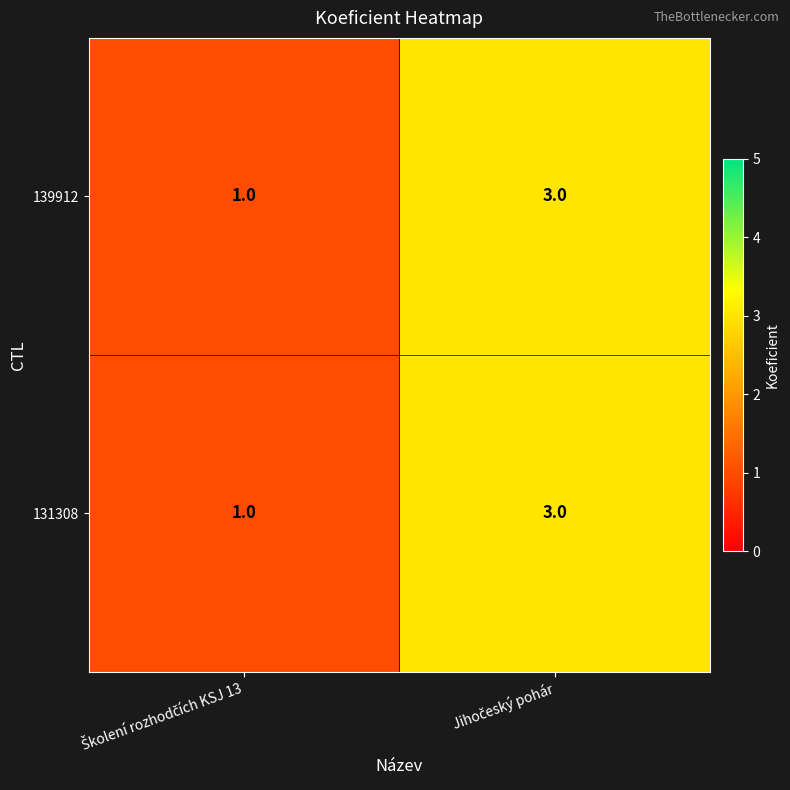

Reading left to right, extract all data points from this chart.

139912: 1	3
131308: 1	3